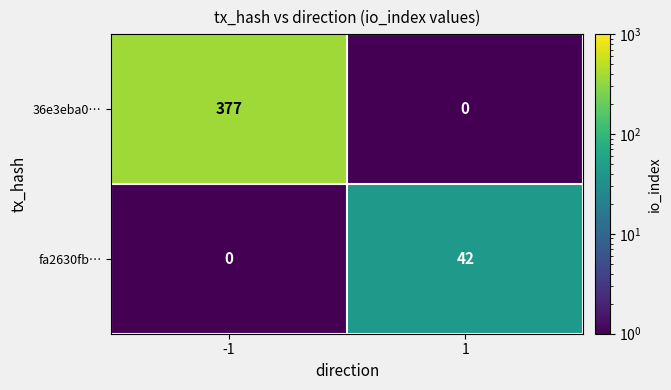

Reading right to left, list all the values displayed in this chart.

36e3eba0…: 0	377
fa2630fb…: 42	0